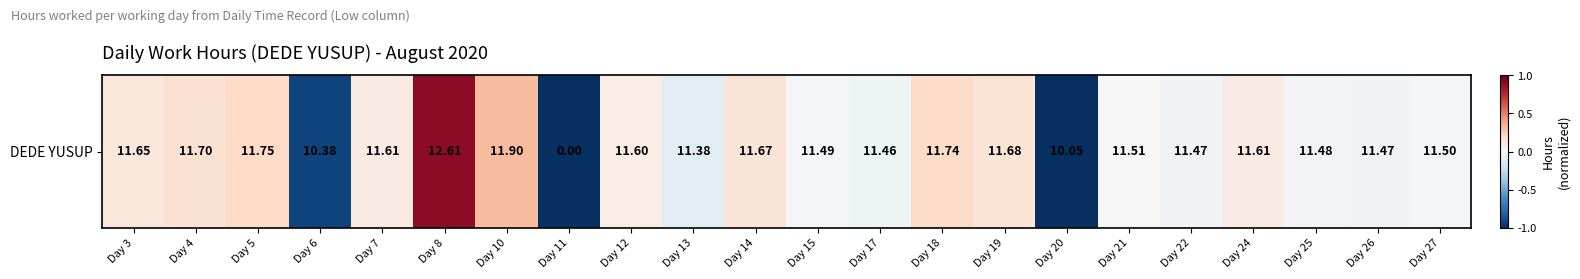

Reading right to left, transcribe all the data shown in this chart.

-0.0	-0.0	-0.0	0.1	-0.0	0.0	-1.0	0.1	0.2	-0.0	-0.0	0.1	-0.1	0.1	-1.0	0.3	0.9	0.1	-0.9	0.2	0.2	0.1